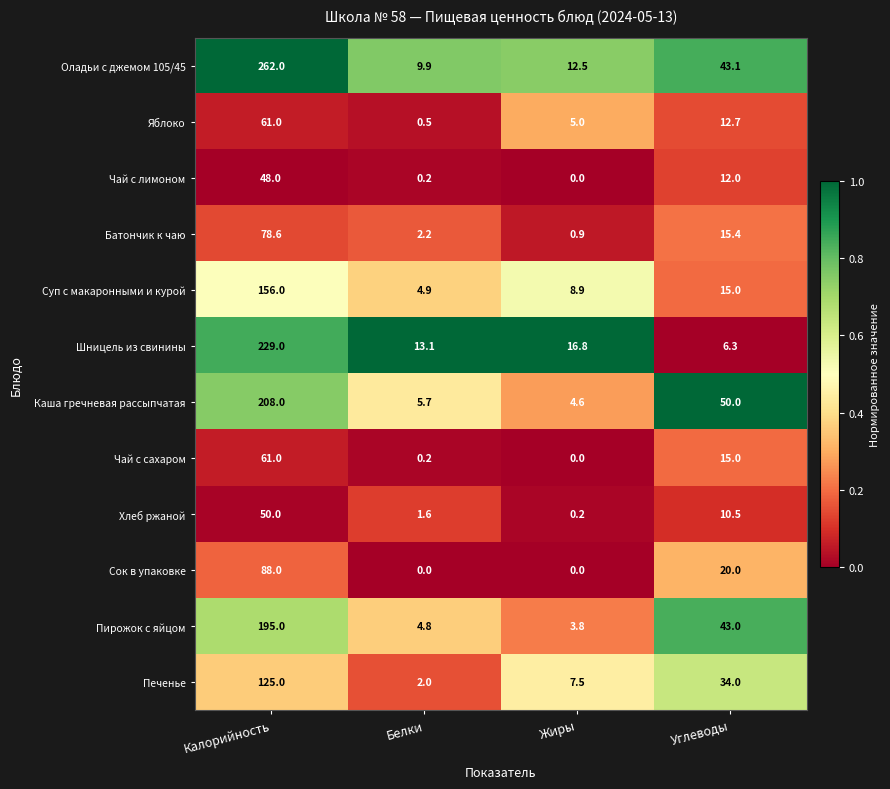

What is the total value across all series at Углеводы?

277.0